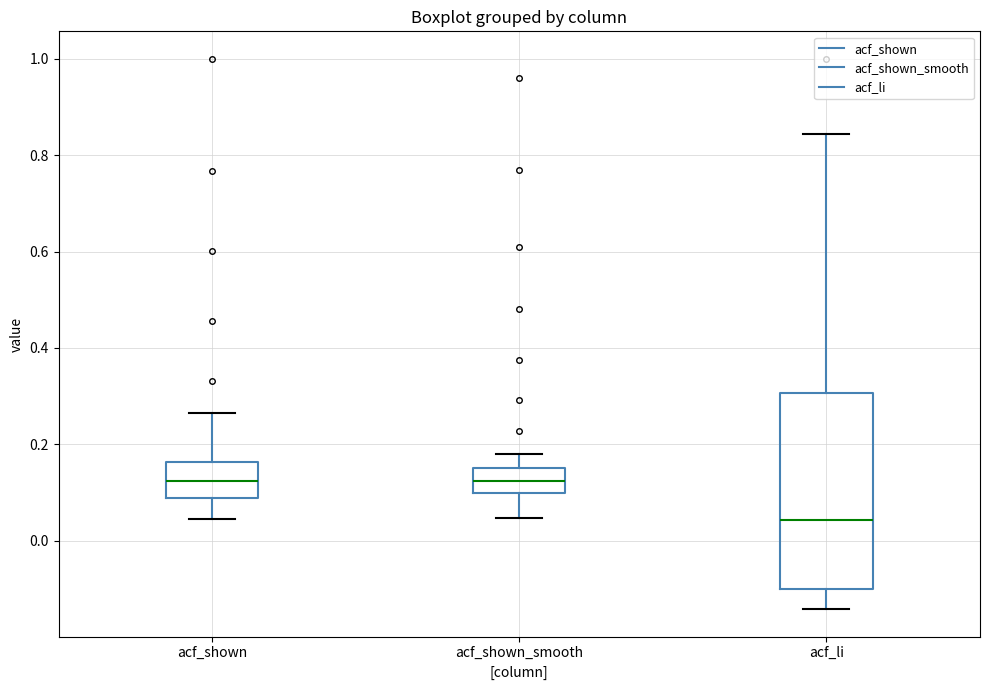

Reading left to right, transcribe this box plot: for each box, give where its median line is, the range the box spans, and where its two whiskers end, as read against the y-axis. The values are not printed on the chart, so give them approximately, as read against the axis.

acf_shown: median 0.12, box 0.08 to 0.16, whiskers 0.04 to 0.26
acf_shown_smooth: median 0.12, box 0.10 to 0.16, whiskers 0.04 to 0.18
acf_li: median 0.04, box -0.10 to 0.30, whiskers -0.14 to 0.84